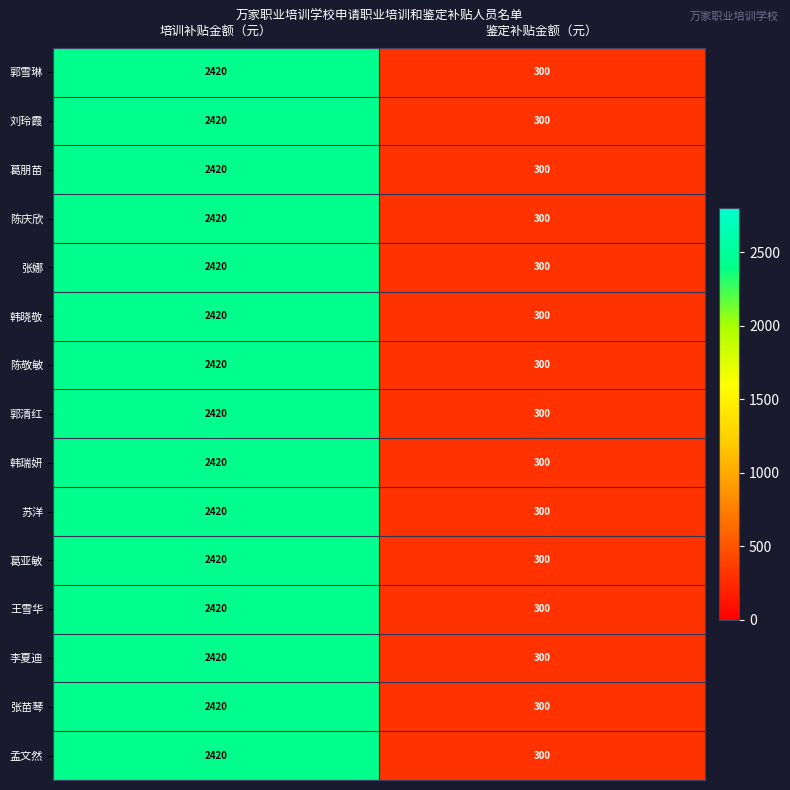

What is the approximate value of 刘玲霞 at 鉴定补贴金额（元）, to the nearest 100?

300